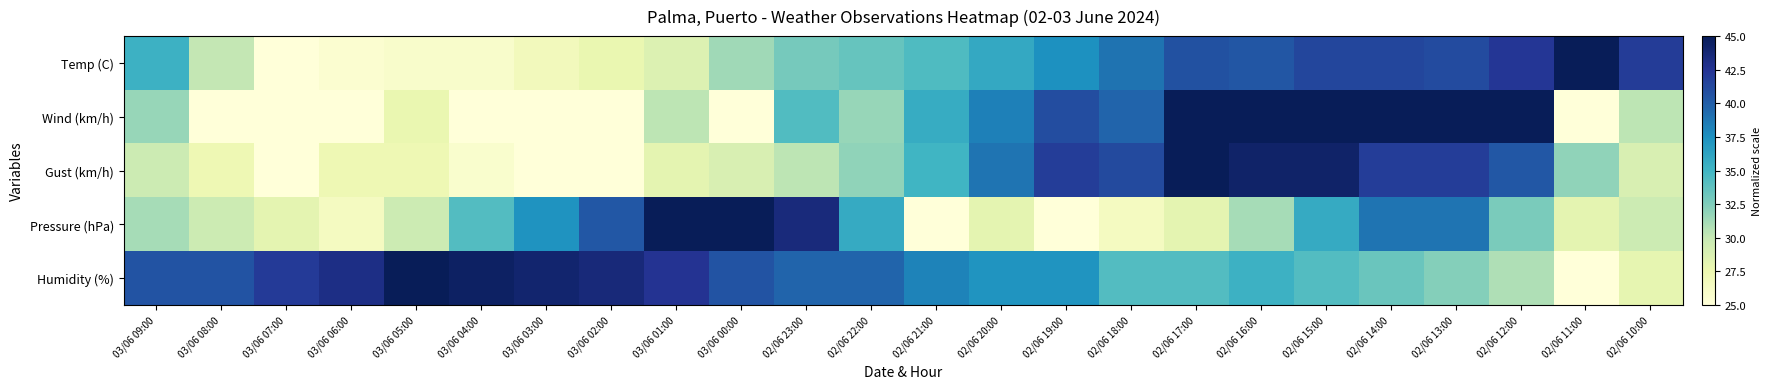

Reading left to right, what are all the values shown in this chart?

Temp (C): 03/06 09:00=35.3	03/06 08:00=30.2	03/06 07:00=25.0	03/06 06:00=25.6	03/06 05:00=25.9	03/06 04:00=25.9	03/06 03:00=26.8	03/06 02:00=27.7	03/06 01:00=28.6	03/06 00:00=31.4	02/06 23:00=32.9	02/06 22:00=33.5	02/06 21:00=34.4	02/06 20:00=35.9	02/06 19:00=37.4	02/06 18:00=38.9	02/06 17:00=40.8	02/06 16:00=40.5	02/06 15:00=41.4	02/06 14:00=41.4	02/06 13:00=41.1	02/06 12:00=42.3	02/06 11:00=45.0	02/06 10:00=42.0
Wind (km/h): 03/06 09:00=31.7	03/06 08:00=25.0	03/06 07:00=25.0	03/06 06:00=25.0	03/06 05:00=27.7	03/06 04:00=25.0	03/06 03:00=25.0	03/06 02:00=25.0	03/06 01:00=30.3	03/06 00:00=25.0	02/06 23:00=34.3	02/06 22:00=31.7	02/06 21:00=35.7	02/06 20:00=38.3	02/06 19:00=41.0	02/06 18:00=39.7	02/06 17:00=45.0	02/06 16:00=45.0	02/06 15:00=45.0	02/06 14:00=45.0	02/06 13:00=45.0	02/06 12:00=45.0	02/06 11:00=25.0	02/06 10:00=30.3
Gust (km/h): 03/06 09:00=29.6	03/06 08:00=27.3	03/06 07:00=25.0	03/06 06:00=27.3	03/06 05:00=27.3	03/06 04:00=25.8	03/06 03:00=25.0	03/06 02:00=25.0	03/06 01:00=28.1	03/06 00:00=28.8	02/06 23:00=30.4	02/06 22:00=31.9	02/06 21:00=35.0	02/06 20:00=38.8	02/06 19:00=41.9	02/06 18:00=41.2	02/06 17:00=45.0	02/06 16:00=44.2	02/06 15:00=44.2	02/06 14:00=41.9	02/06 13:00=41.9	02/06 12:00=40.4	02/06 11:00=31.9	02/06 10:00=28.8
Pressure (hPa): 03/06 09:00=31.2	03/06 08:00=29.6	03/06 07:00=28.1	03/06 06:00=26.5	03/06 05:00=29.6	03/06 04:00=34.2	03/06 03:00=37.3	03/06 02:00=40.4	03/06 01:00=45.0	03/06 00:00=45.0	02/06 23:00=43.5	02/06 22:00=35.8	02/06 21:00=25.0	02/06 20:00=28.1	02/06 19:00=25.0	02/06 18:00=26.5	02/06 17:00=28.1	02/06 16:00=31.2	02/06 15:00=35.8	02/06 14:00=38.8	02/06 13:00=38.8	02/06 12:00=32.7	02/06 11:00=28.1	02/06 10:00=29.6
Humidity (%): 03/06 09:00=40.6	03/06 08:00=40.6	03/06 07:00=42.1	03/06 06:00=43.0	03/06 05:00=45.0	03/06 04:00=44.5	03/06 03:00=44.0	03/06 02:00=43.5	03/06 01:00=42.6	03/06 00:00=40.6	02/06 23:00=39.6	02/06 22:00=39.6	02/06 21:00=38.2	02/06 20:00=37.2	02/06 19:00=37.2	02/06 18:00=34.3	02/06 17:00=34.3	02/06 16:00=35.2	02/06 15:00=34.3	02/06 14:00=33.3	02/06 13:00=32.3	02/06 12:00=30.9	02/06 11:00=25.0	02/06 10:00=27.9